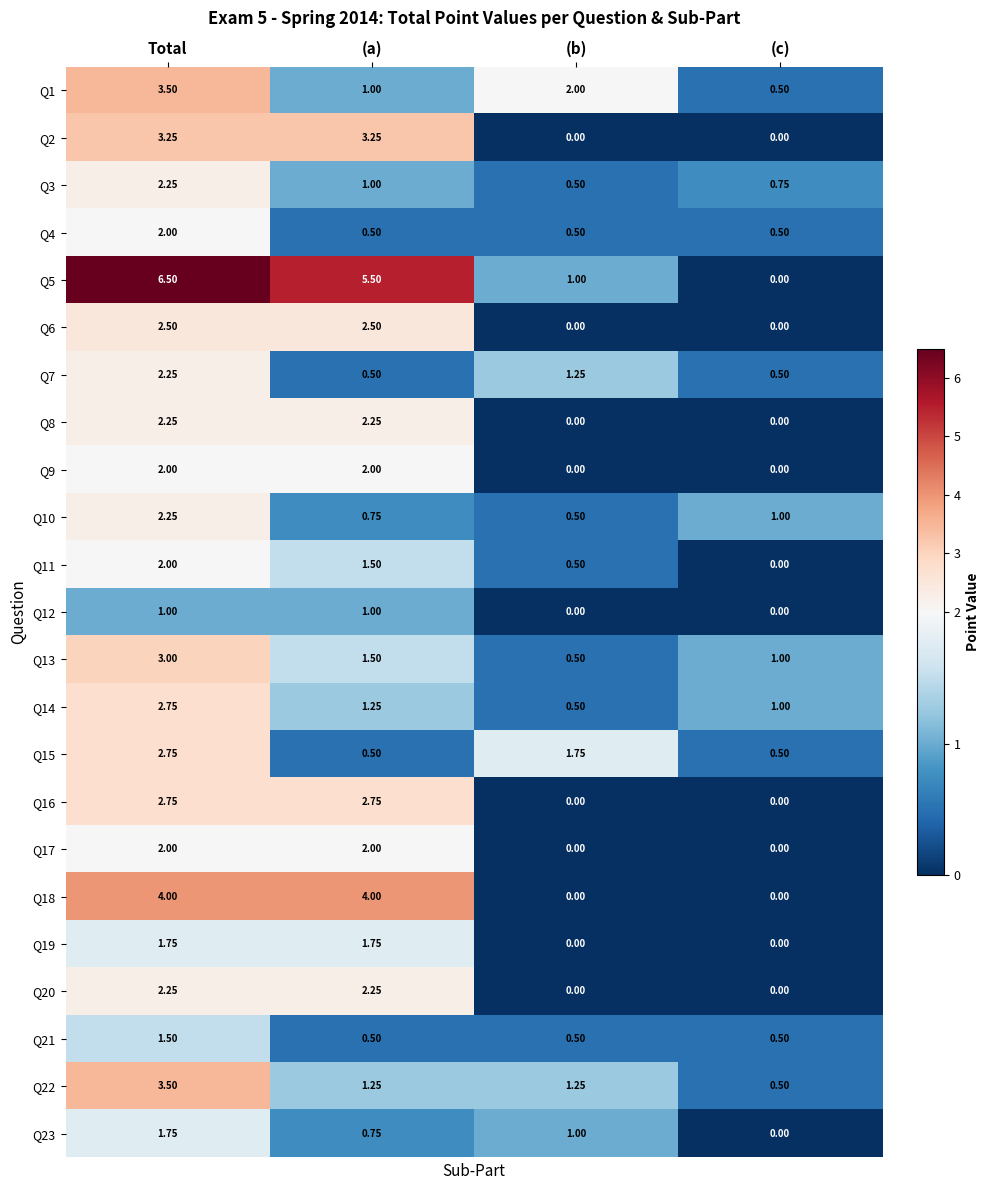

At which category is the sum across all series the highest?

Total